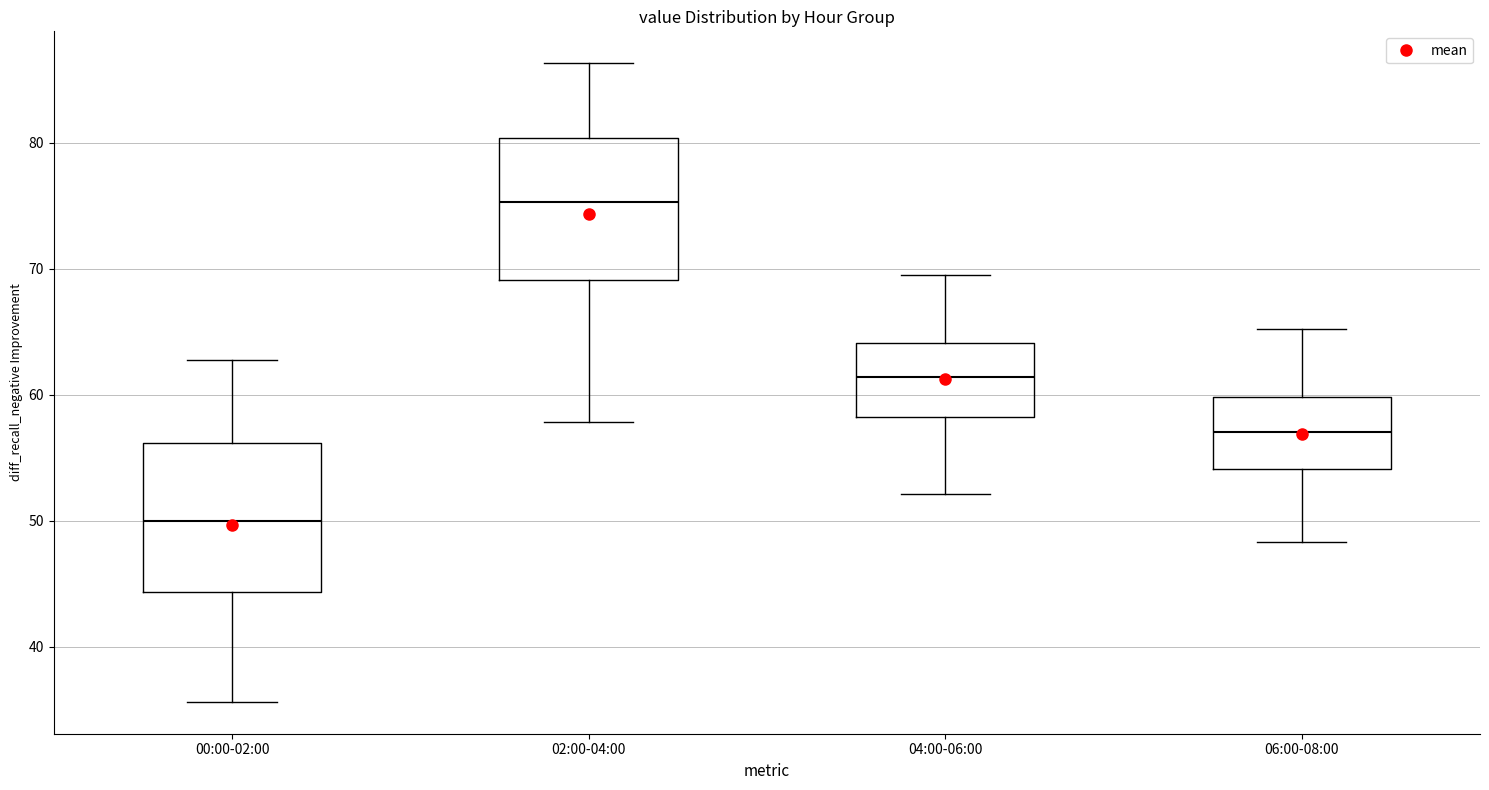

Where does the upper whisker of the box for 02:00-04:00 end on the y-axis? The values are not printed on the chart, so give them approximately, as read against the axis.

86